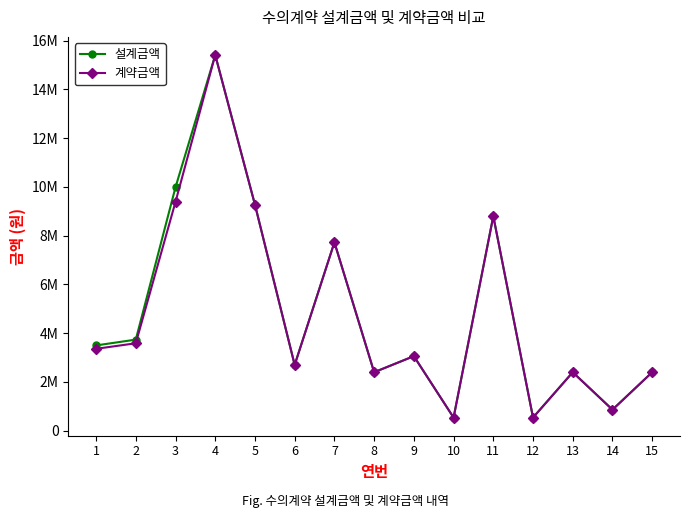

What is the lowest value of the 설계금액 series?

540000